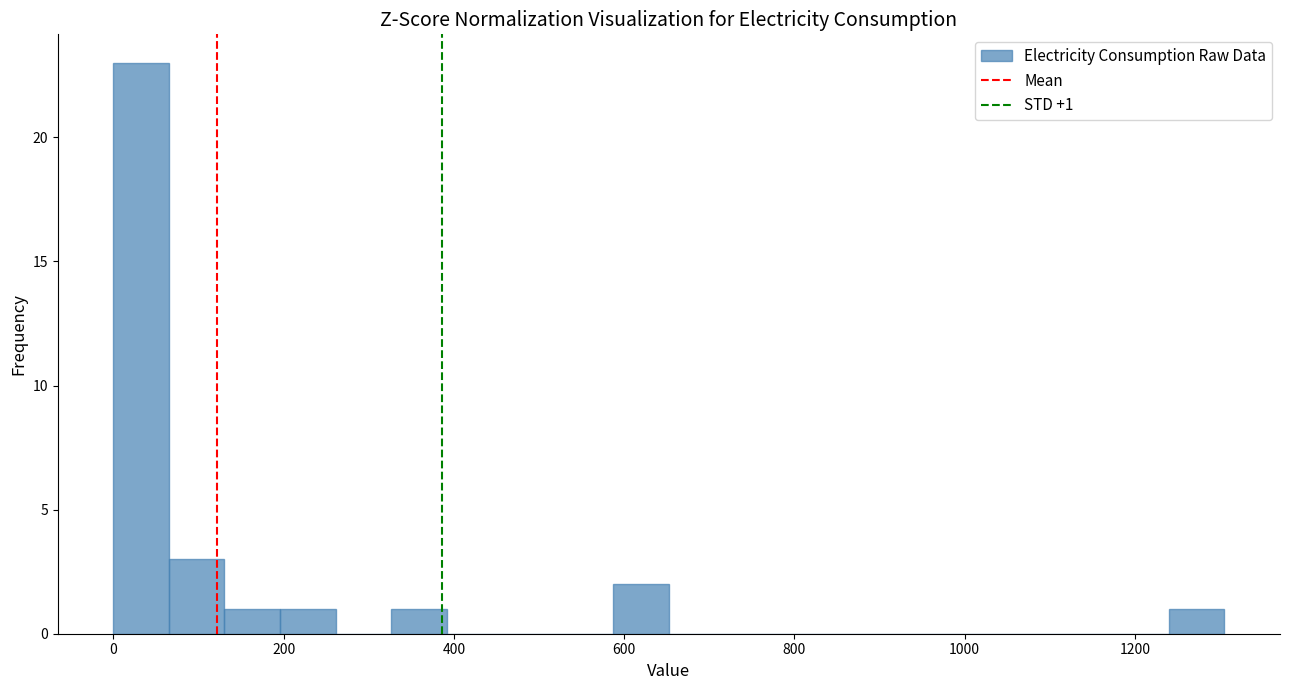

Read against the x-axis, roughly where is the centre of the tallest bar?

40